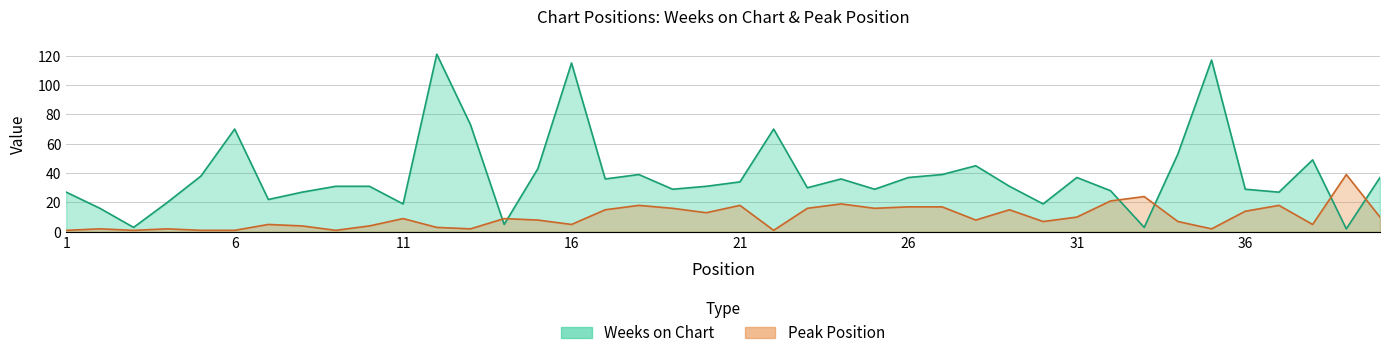

At which category does the chart reach its peak across all series?

12